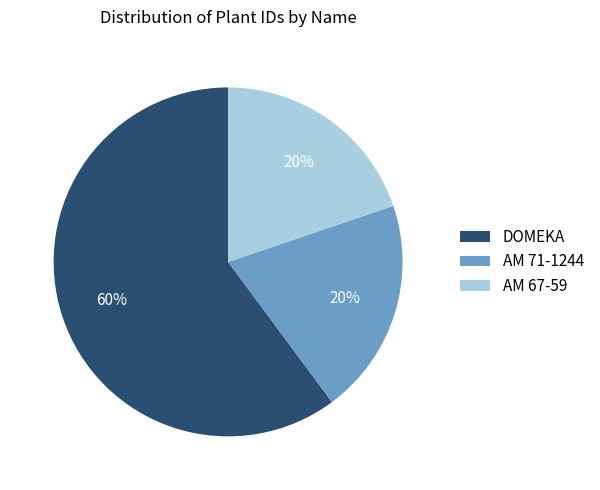

The DOMEKA slice represents 60% of the pie. True or false?

True